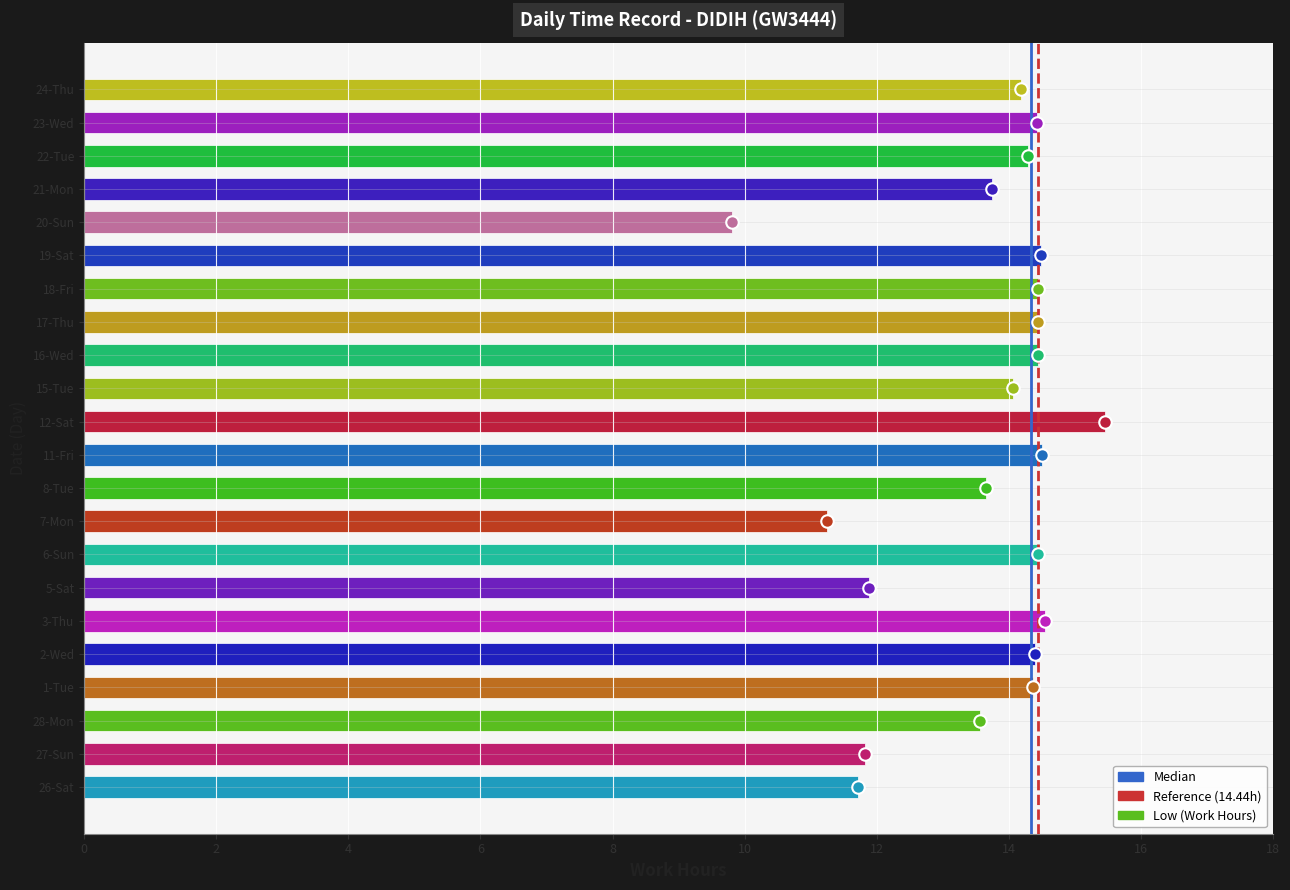

What is the change in value from 16-Wed to 21-Mon?

-0.7